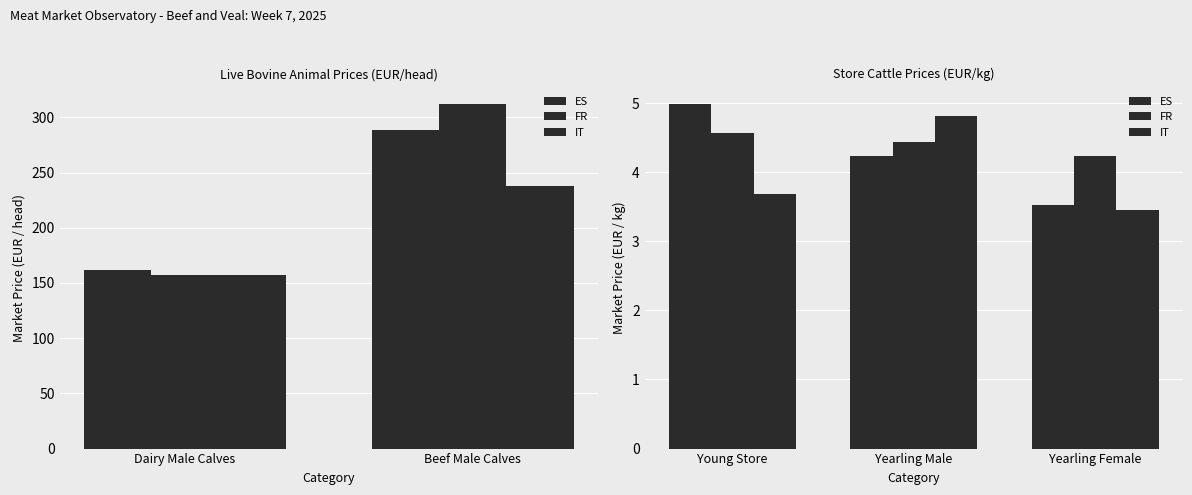

How many values in the ES series are below 4?

1